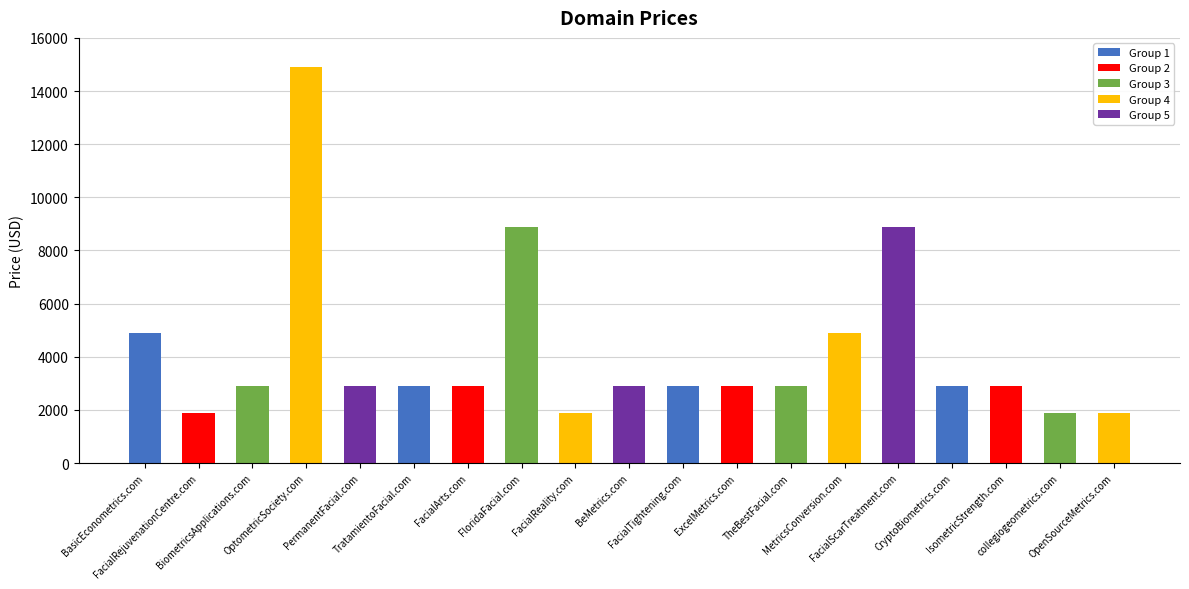

The chart shows a value of 2888 at ExcelMetrics.com. True or false?

True